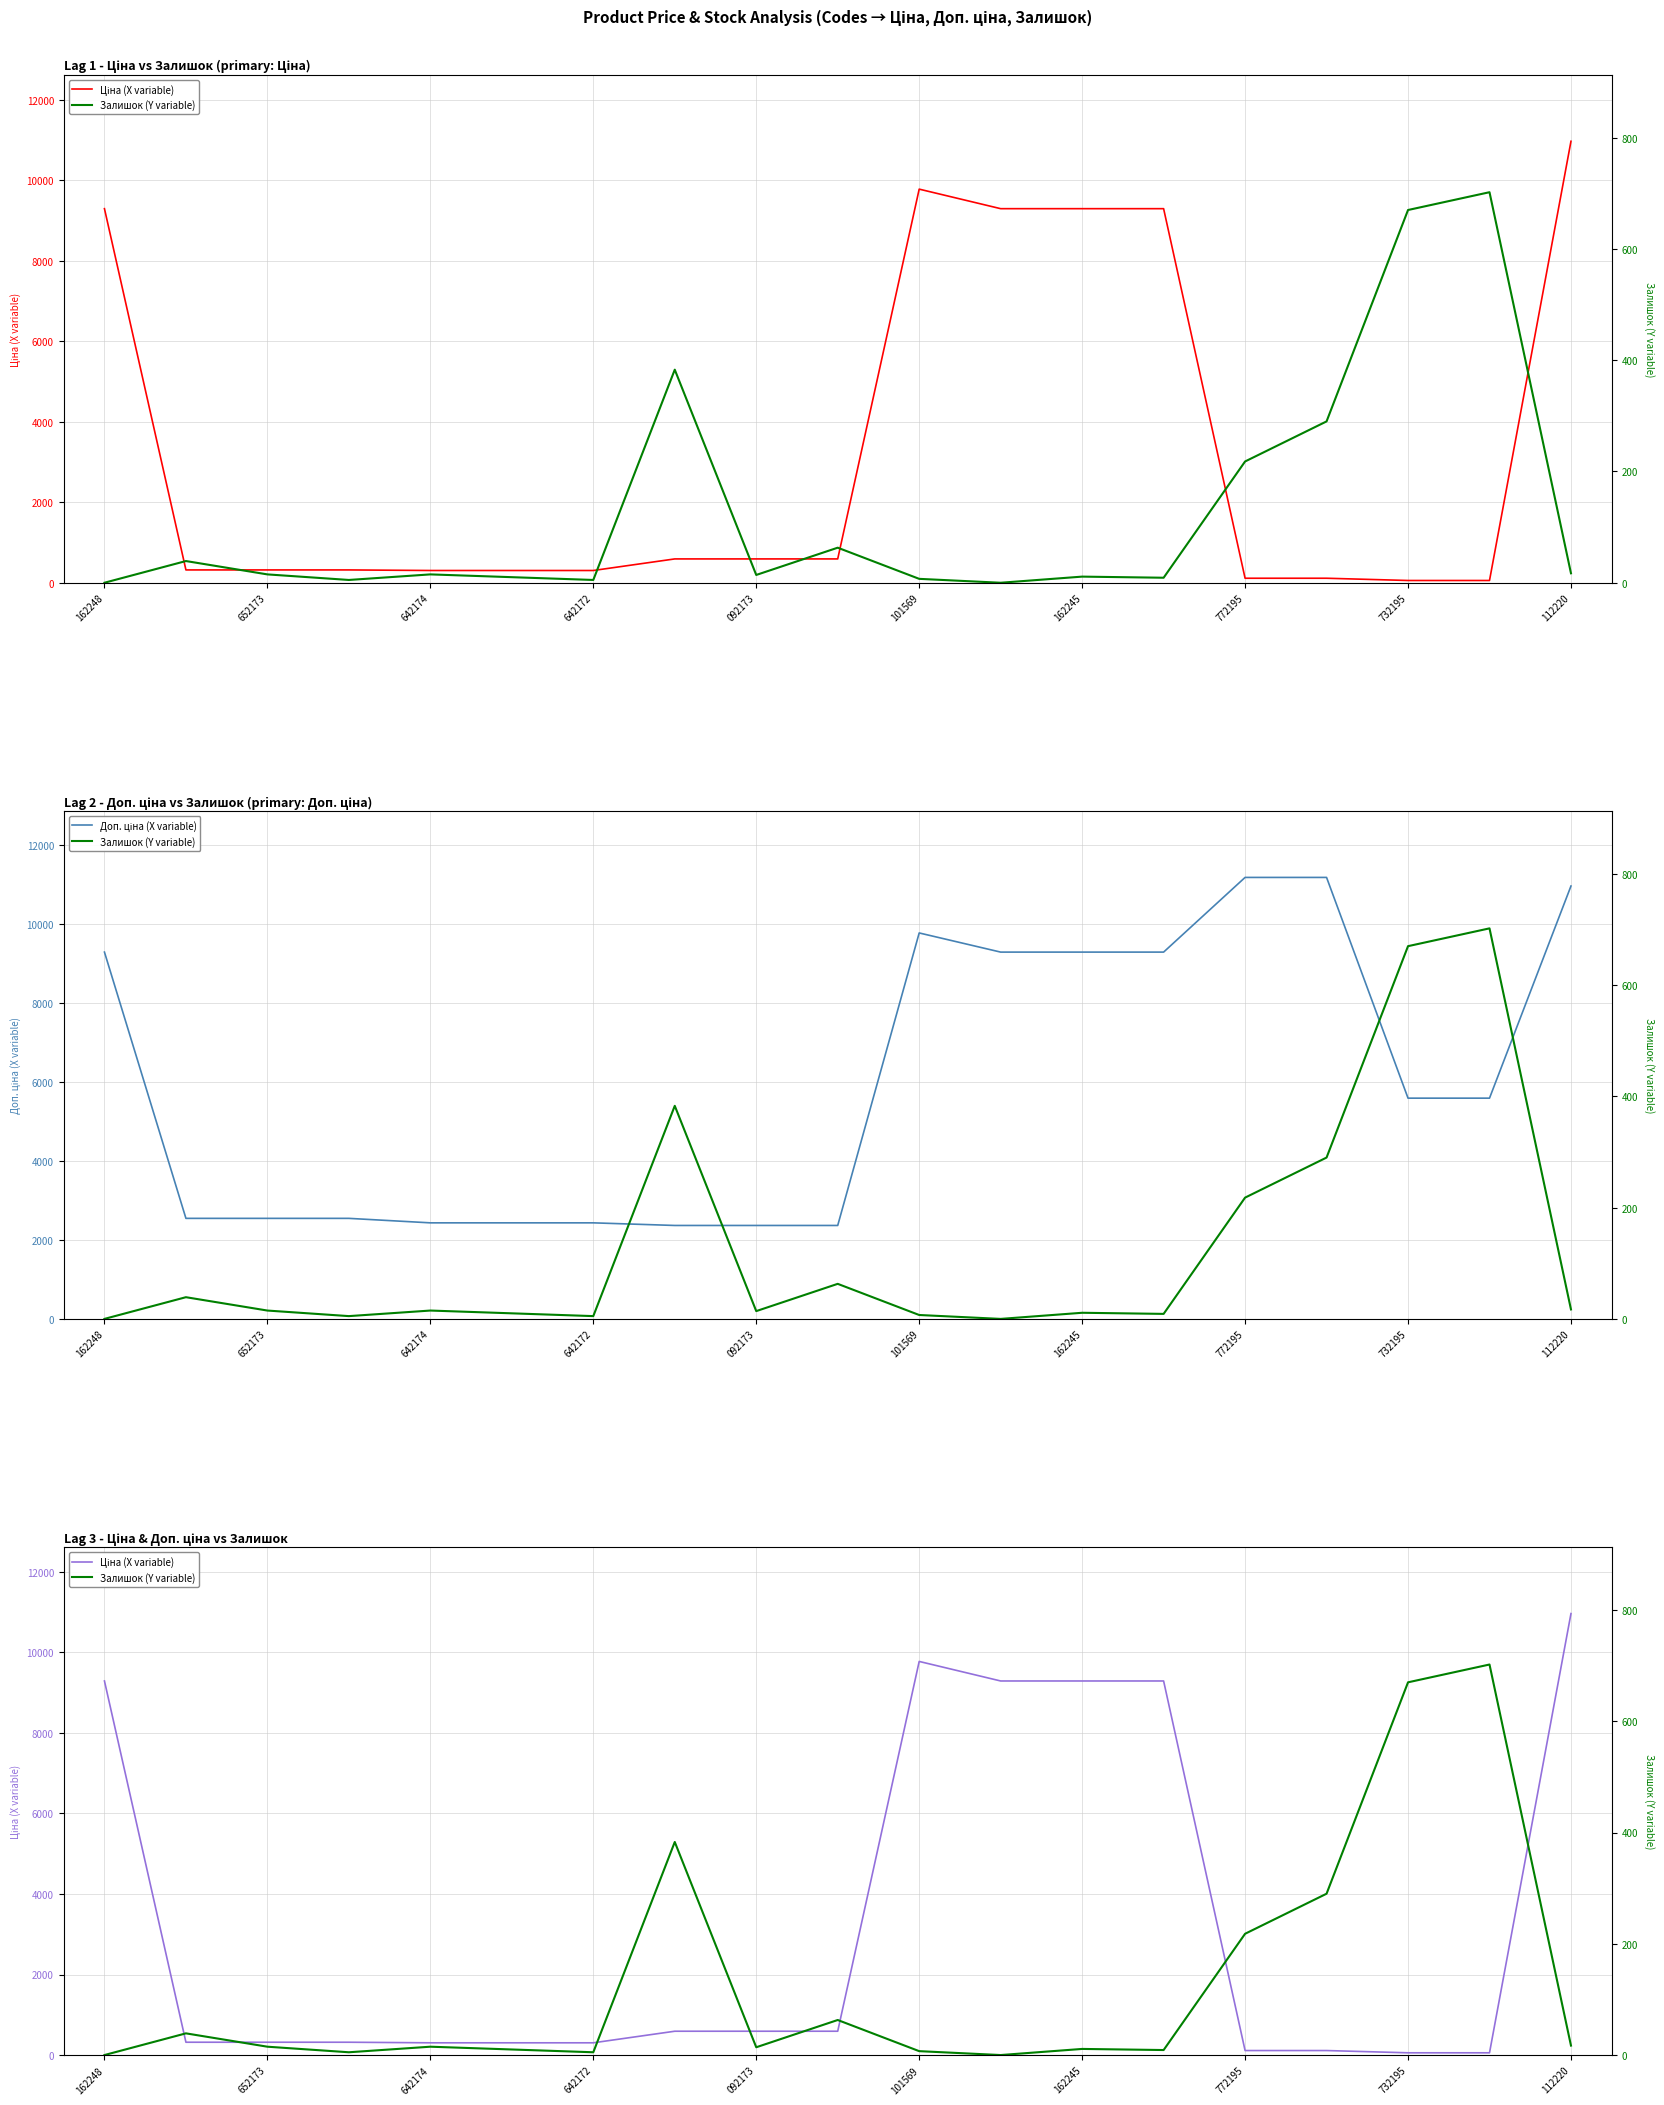

Between 162248 and 642174, which series saw the biggest shift?

Ціна (X variable)